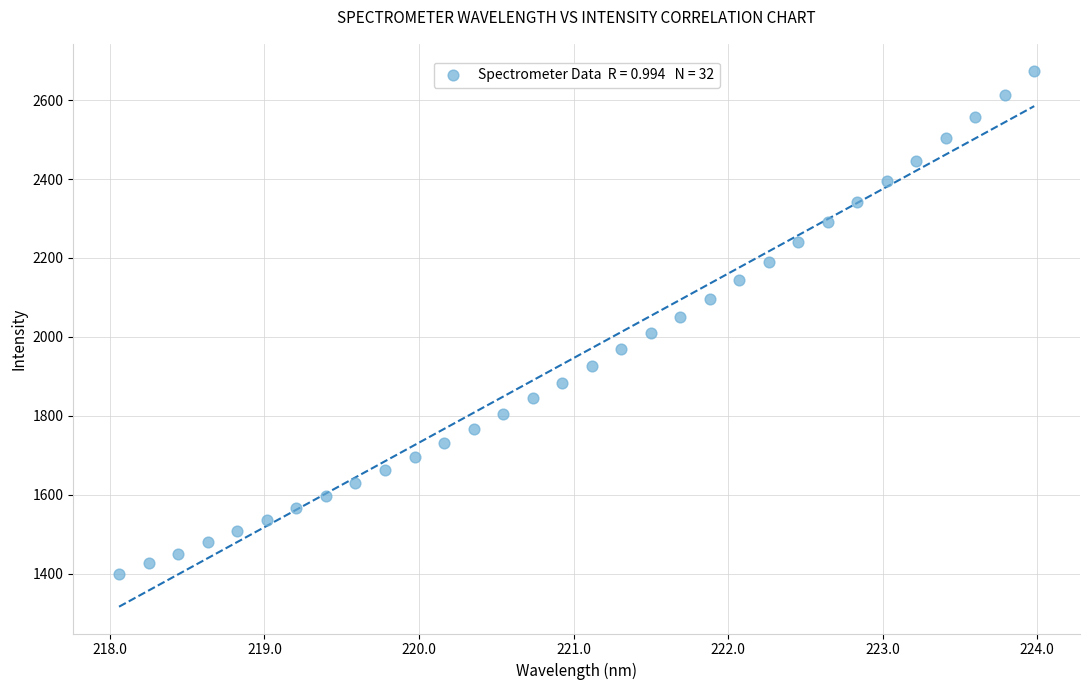

What is the range of Y values (max minus min)?

1275.2